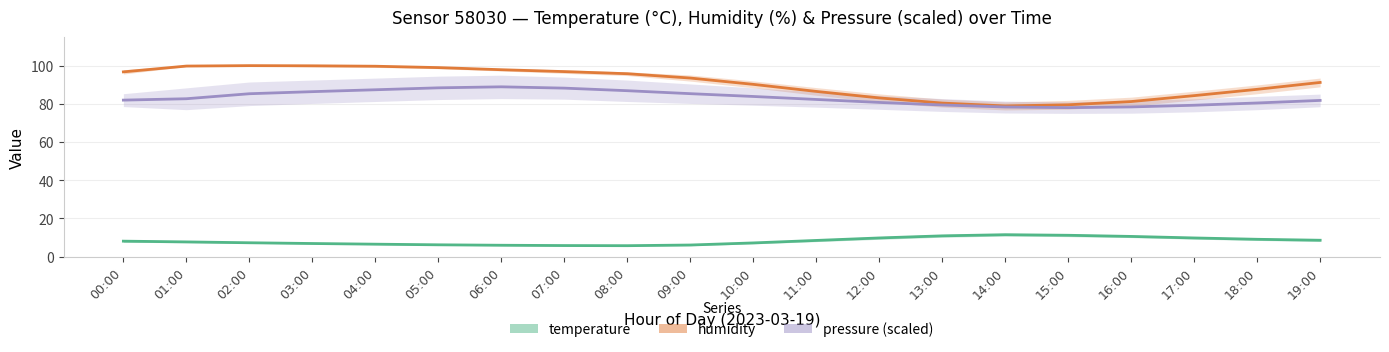

At 12:00, list the series in order from largest to smallest.

humidity, pressure (scaled), temperature